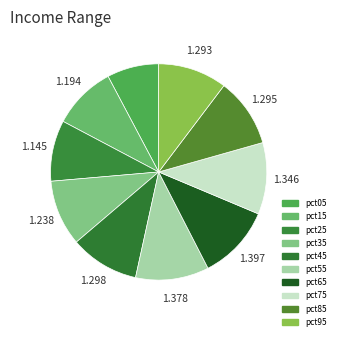

Rank the categories by value from lowest to highest.

pct05, pct25, pct15, pct35, pct95, pct85, pct45, pct75, pct55, pct65